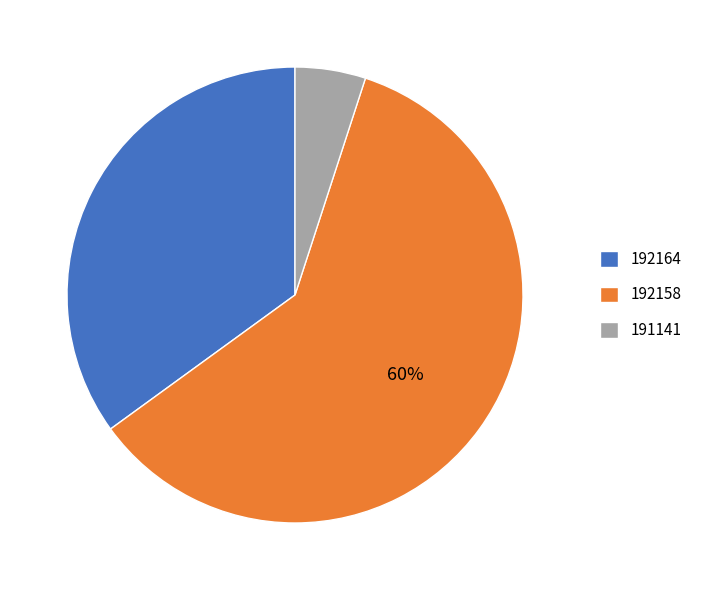

What is the ratio of the value at 192158 to the value at 191141?

12.0